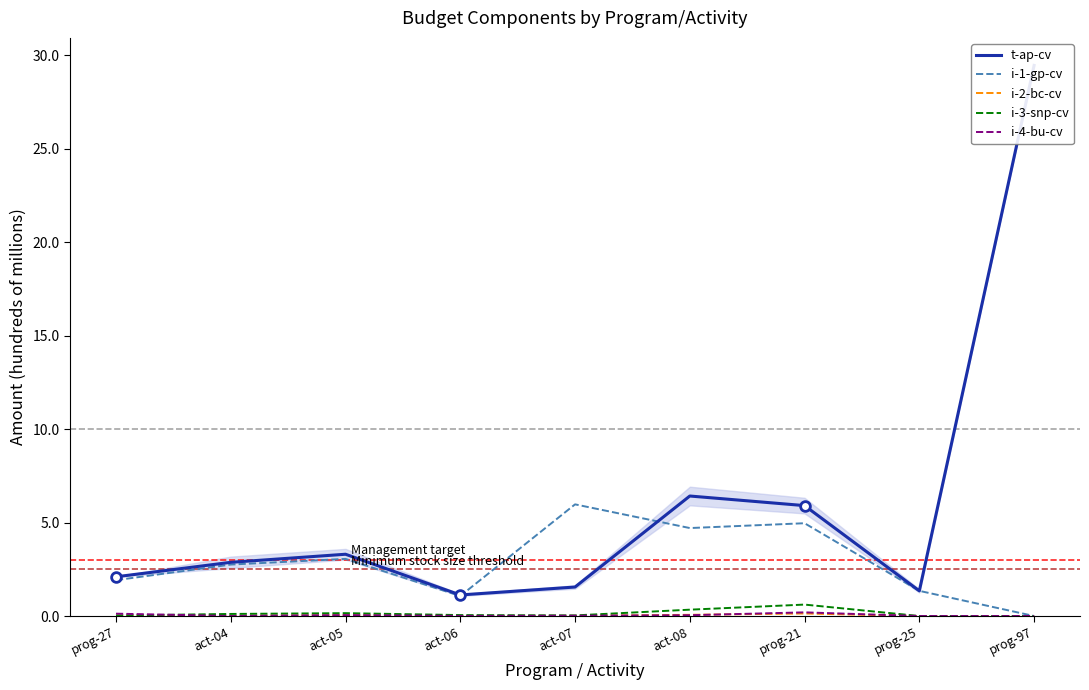

How many data points in t-ap-cv are less than 2?

3